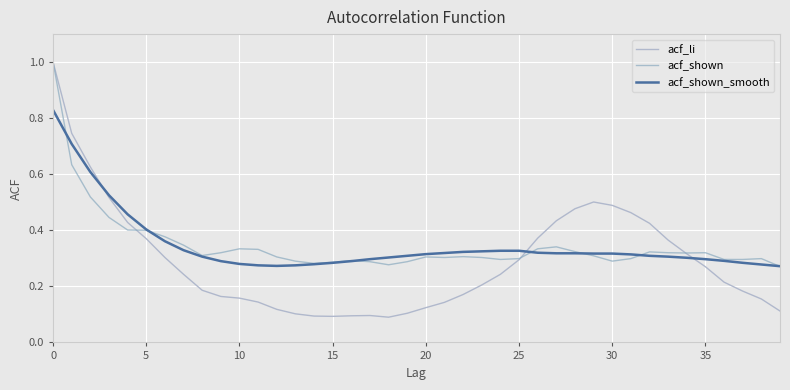

Which series has the widest spread of values?

acf_li